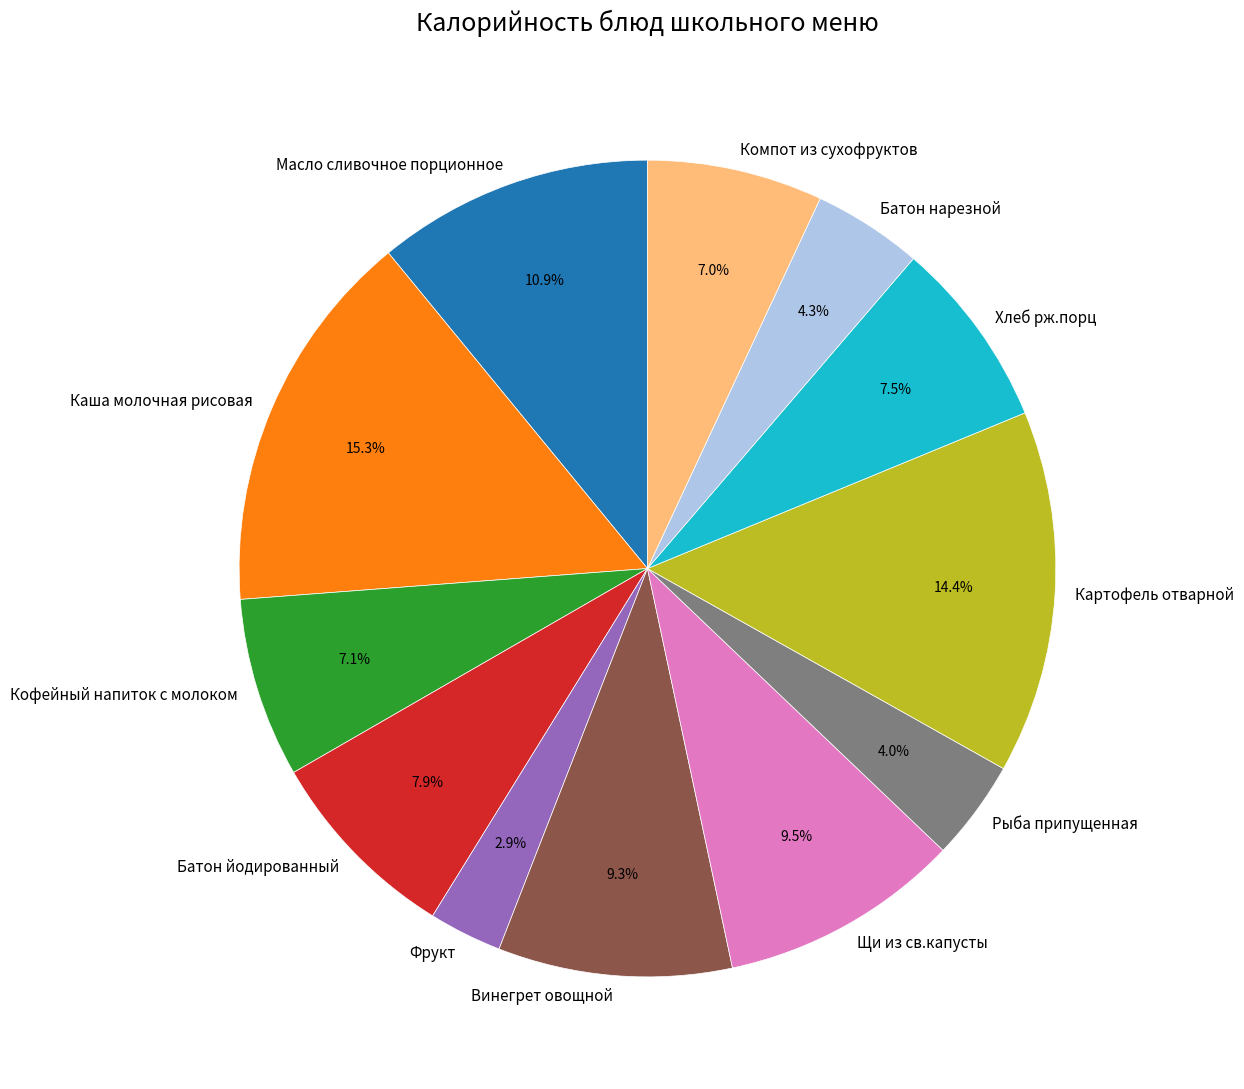

Combined, do Рыба припущенная and Масло сливочное порционное account for over 50%?

No